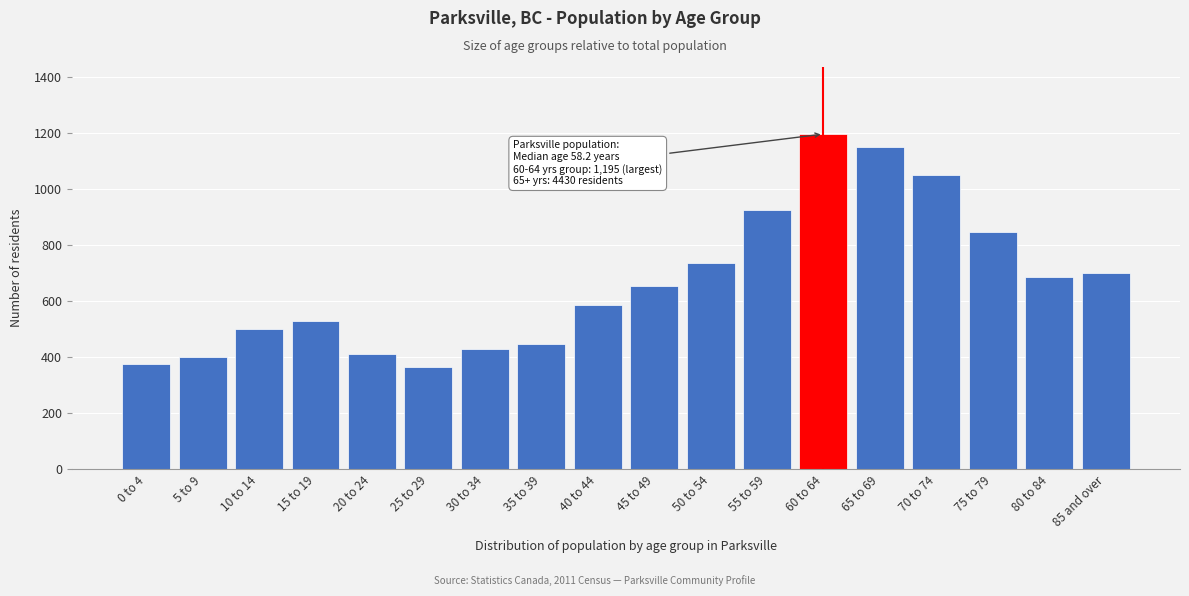

Reading left to right, list all the values displayed in this chart.

375	400	500	530	410	365	430	445	585	655	735	925	1195	1150	1050	845	685	700